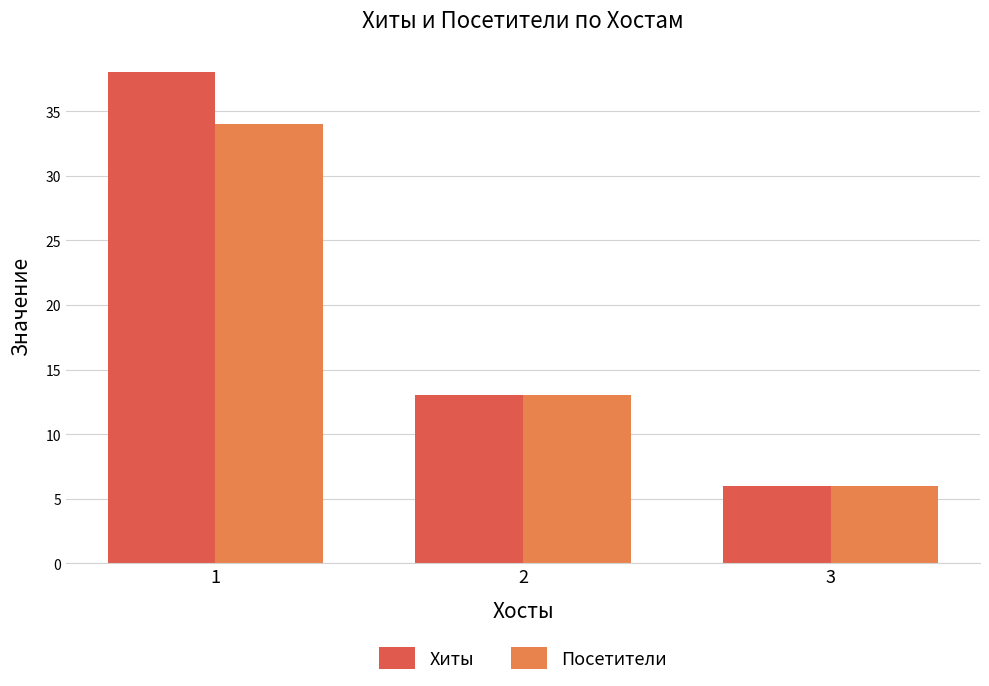

Reading left to right, extract all data points from this chart.

Хиты: 1=38	2=13	3=6
Посетители: 1=34	2=13	3=6